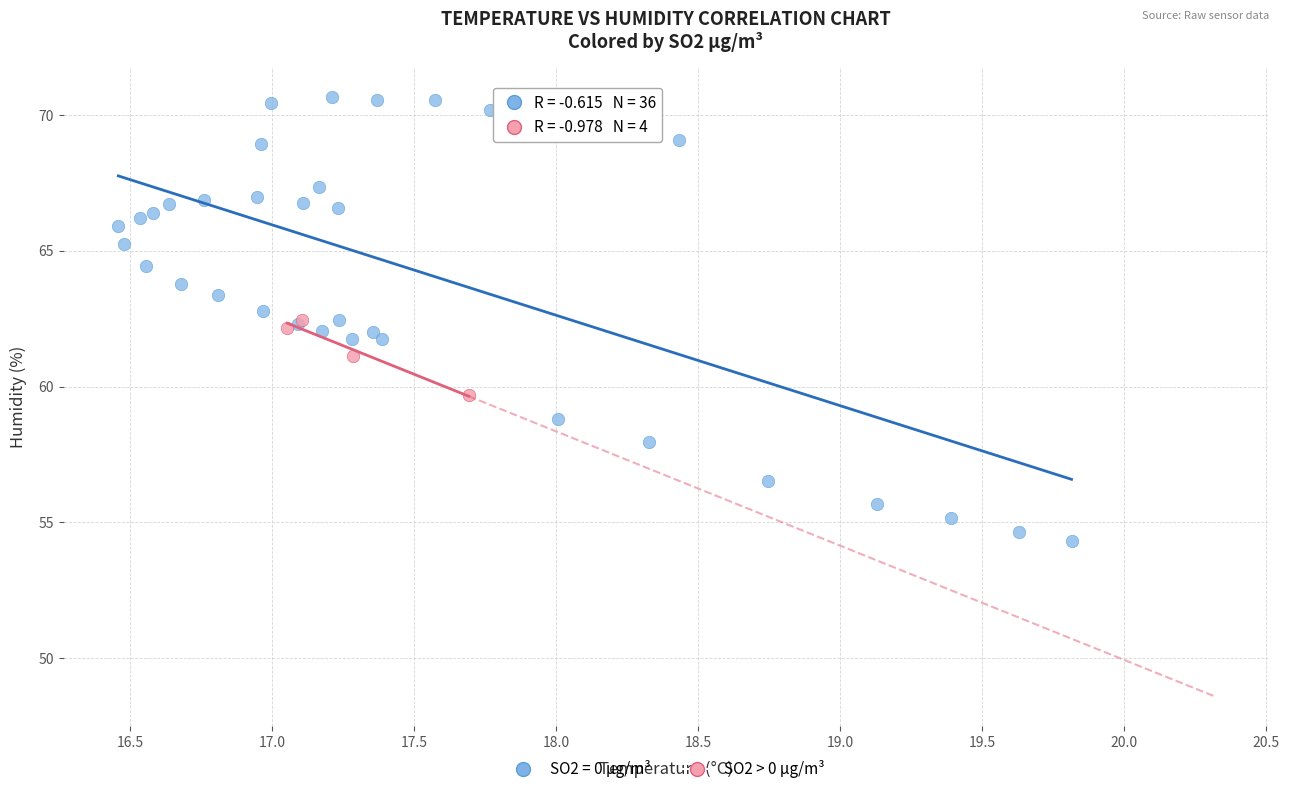

Which series has the widest spread of Y values?

SO2 = 0 µg/m³